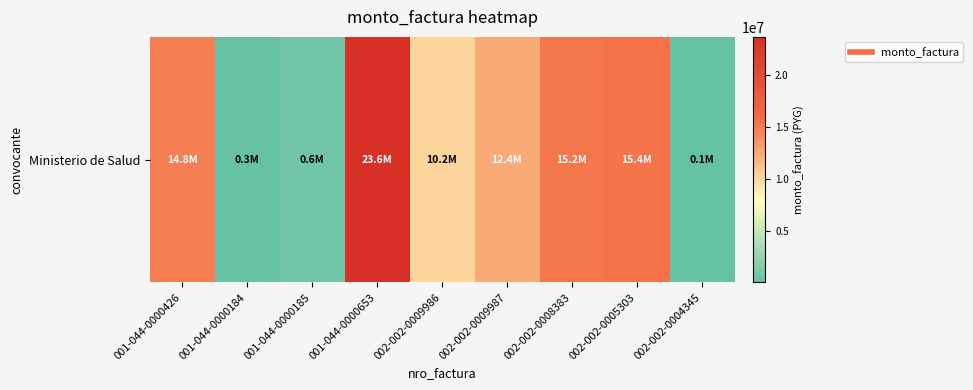

How many categories are shown in the chart?

9